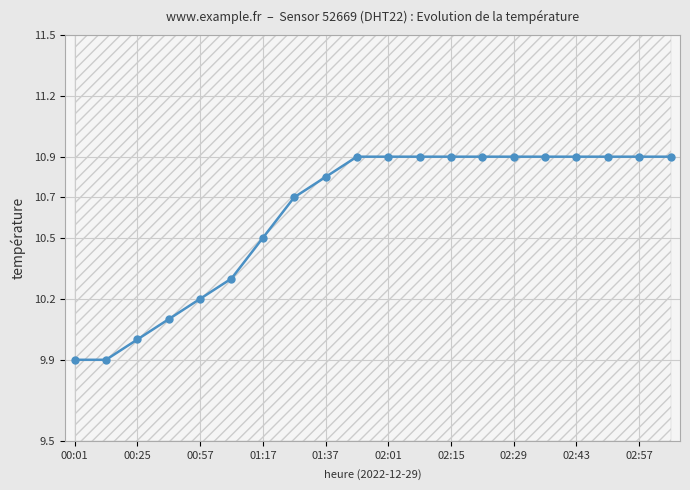

Reading left to right, extract all data points from this chart.

9.9	9.9	10.0	10.1	10.2	10.3	10.5	10.7	10.8	10.9	10.9	10.9	10.9	10.9	10.9	10.9	10.9	10.9	10.9	10.9